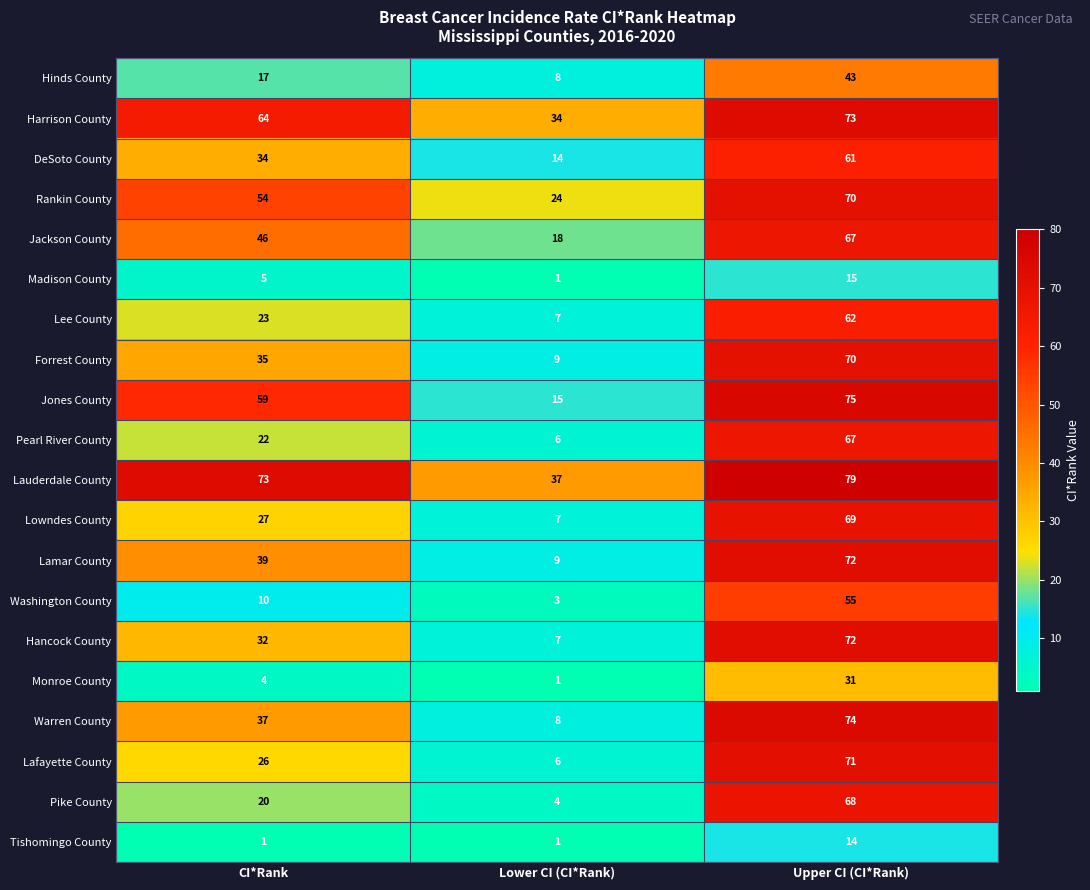

True or false: Jones County has a value of 15 at Lower CI (CI*Rank).

True